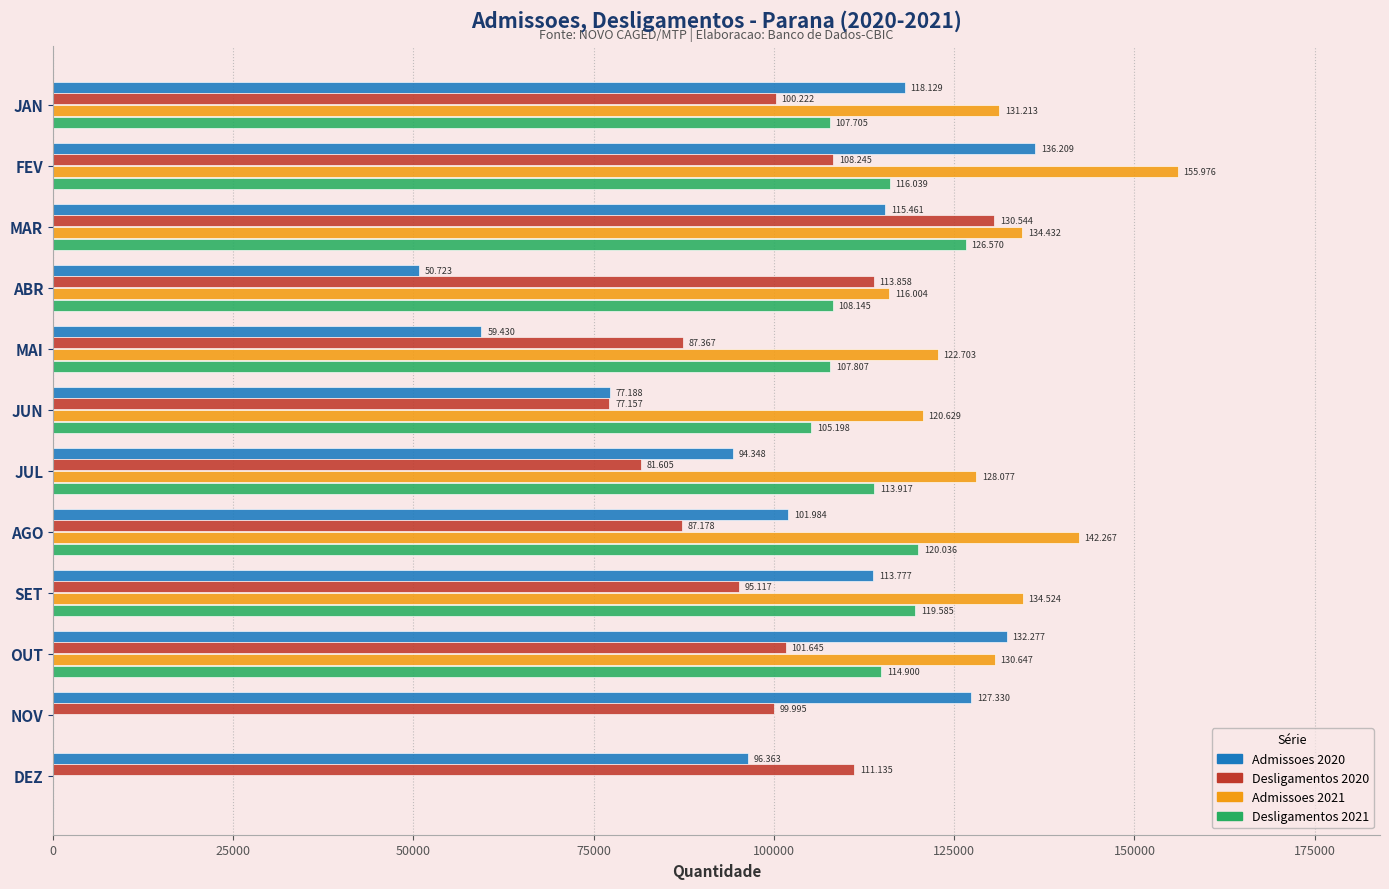

What are all the series names shown in the legend?

Admissoes 2020, Desligamentos 2020, Admissoes 2021, Desligamentos 2021